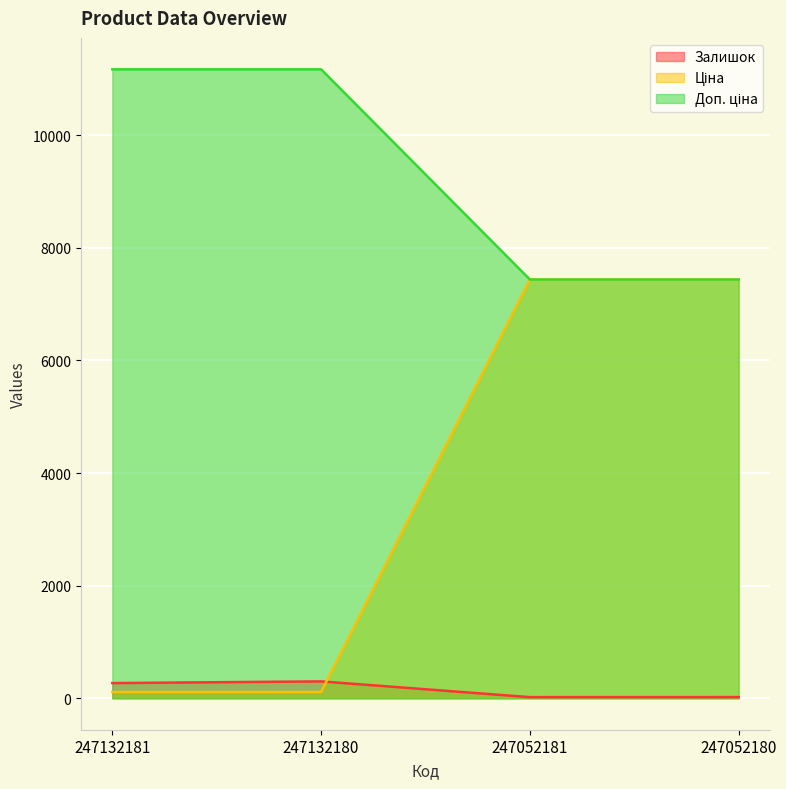

Does the chart display data point markers on the line(s)?

No